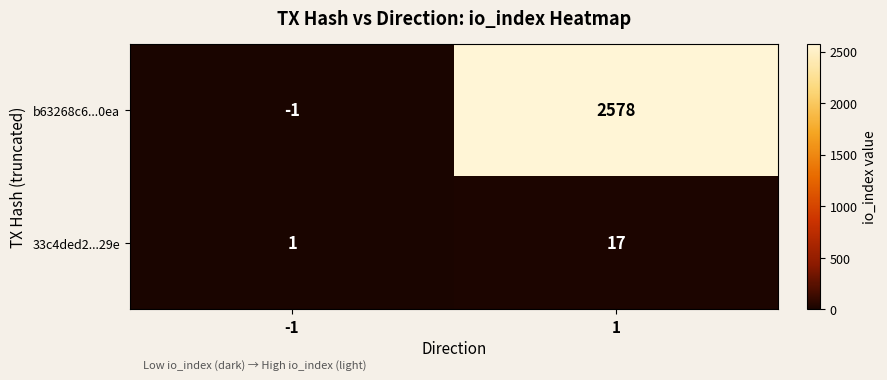

What is the difference between the b63268c6...0ea values at -1 and 1?

2579